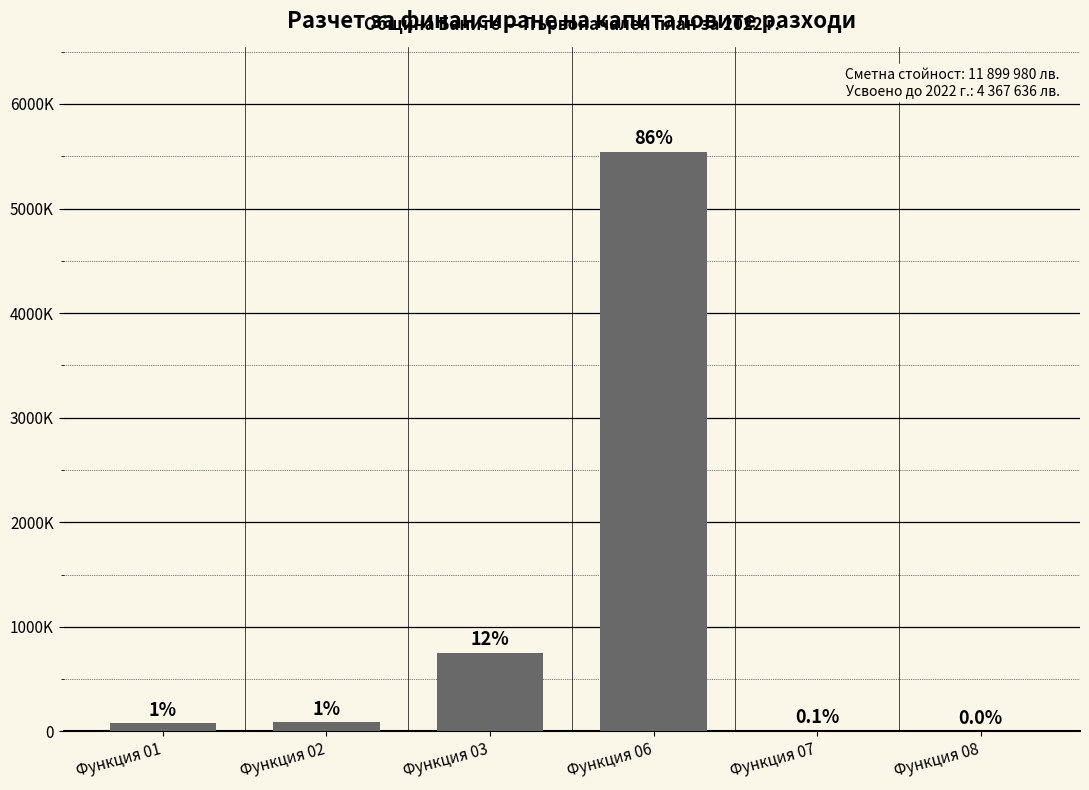

What is the difference between the maximum and second lowest values?

5536863